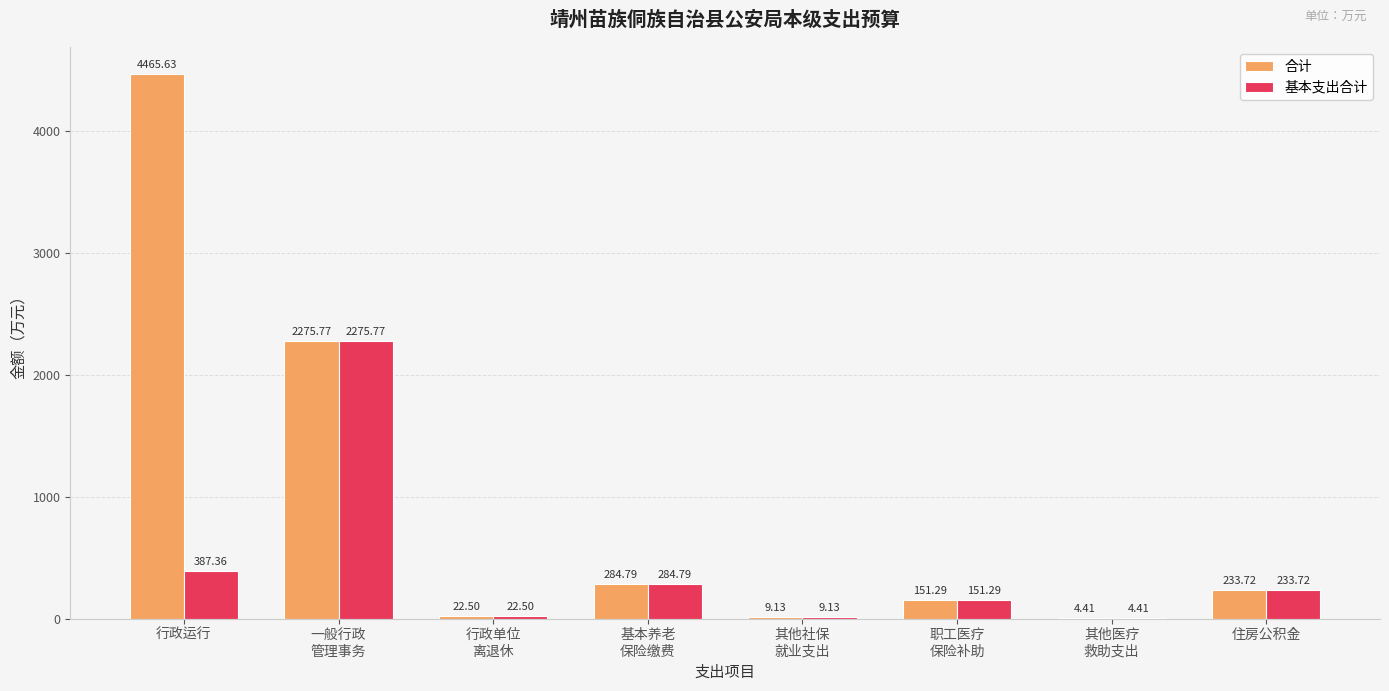

Which series has the largest total across all categories?

合计